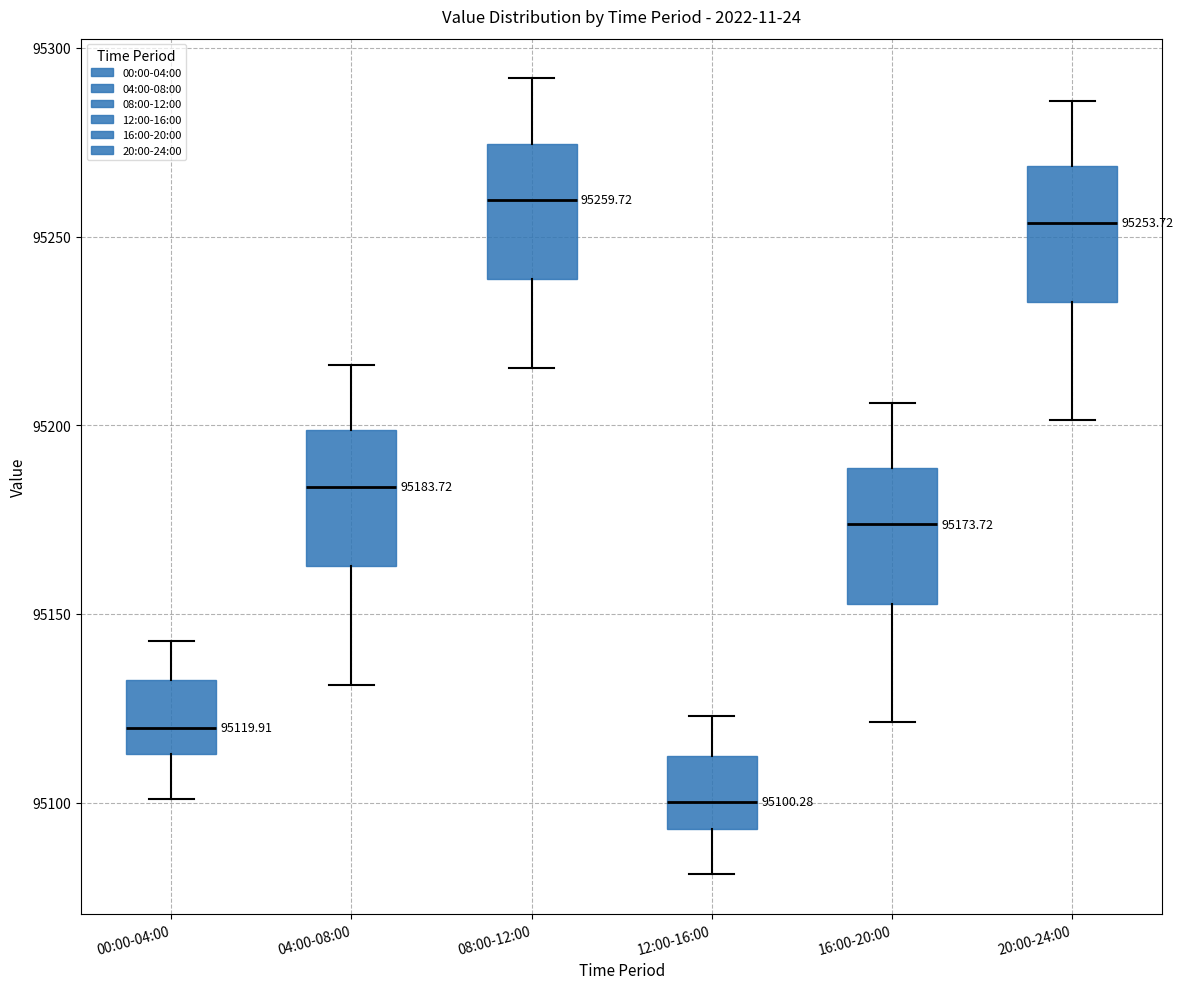

Which box has the lowest median line?

12:00-16:00